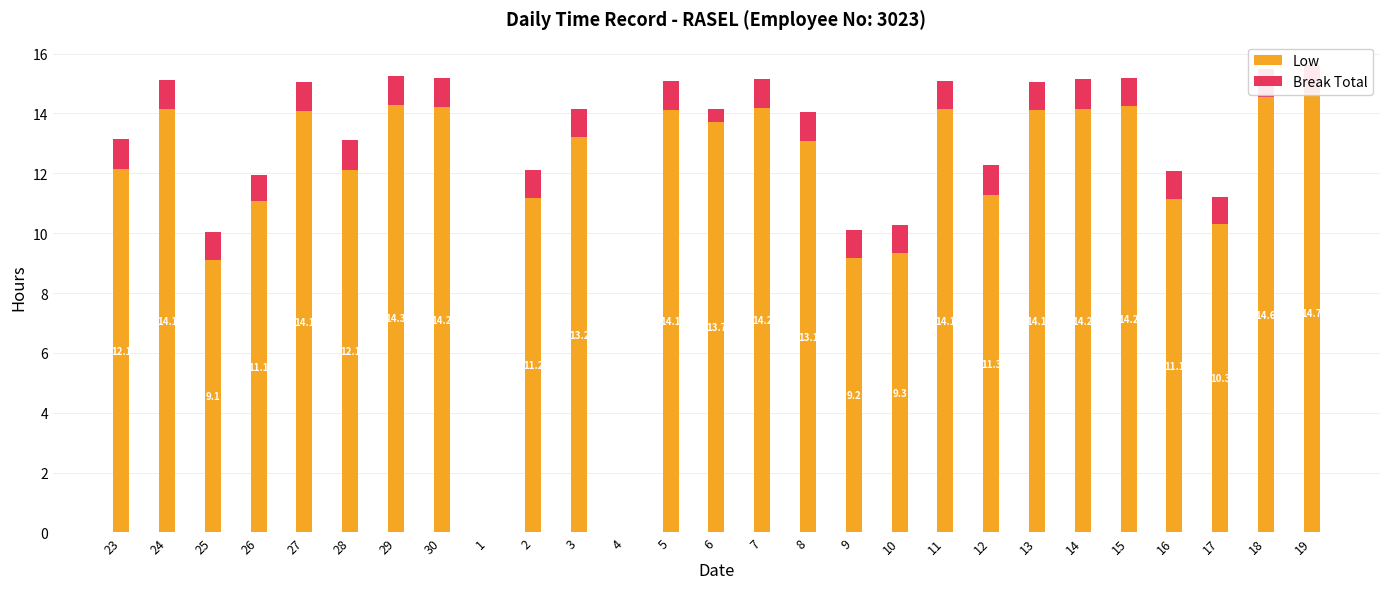

Which category has the lowest value in the Low series?

1